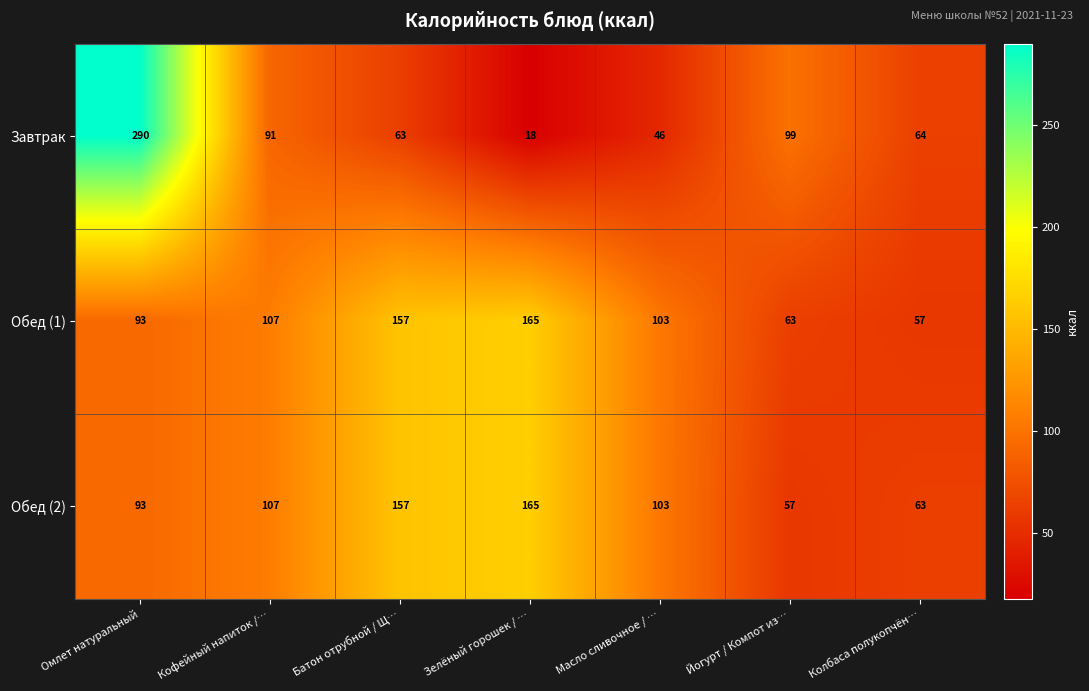

Reading right to left, extract all data points from this chart.

Завтрак: 64	99	46	18	63	91	290
Обед (1): 57	63	103	165	157	107	93
Обед (2): 63	57	103	165	157	107	93